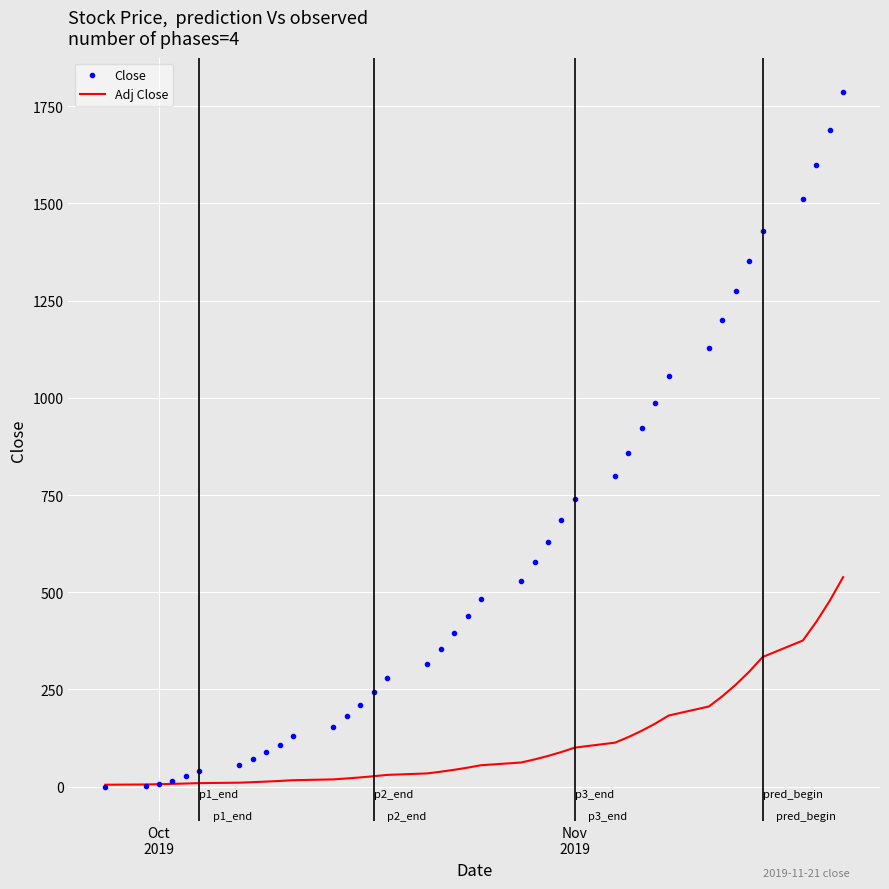

Which series has the largest total across all categories?

Close